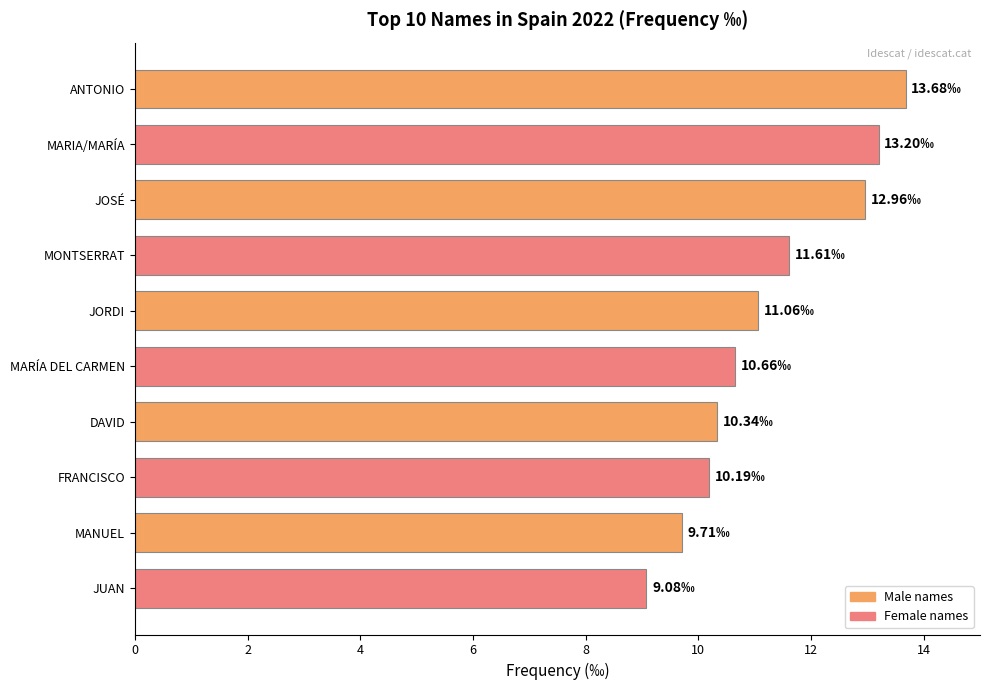

At which label is the value closest to 11?

JORDI